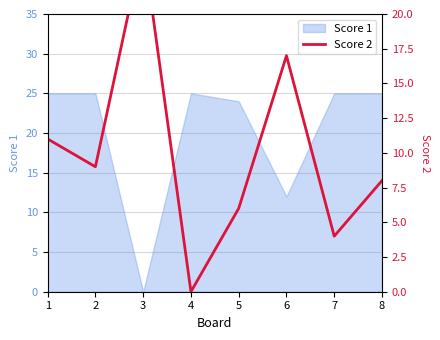

How many lines are shown in the chart?

1